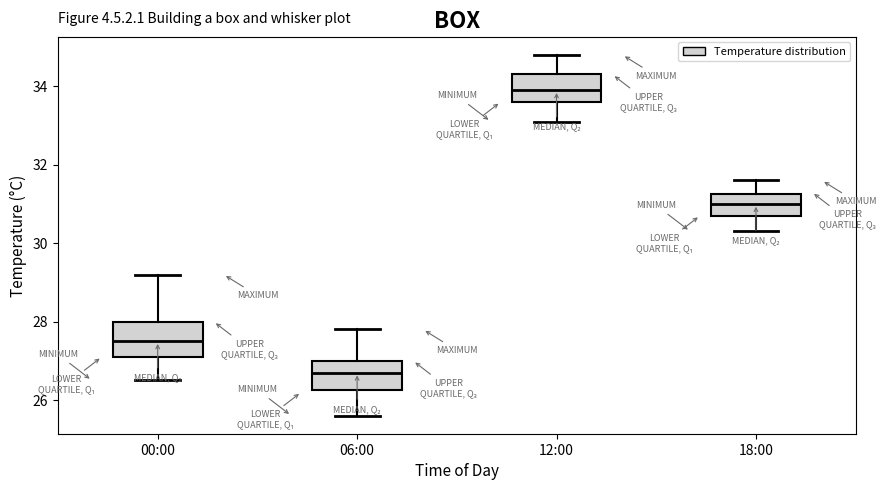

Reading left to right, transcribe this box plot: for each box, give where its median line is, the range the box spans, and where its two whiskers end, as read against the y-axis. The values are not printed on the chart, so give them approximately, as read against the axis.

00:00: median 27.6, box 27.2 to 28.0, whiskers 26.6 to 29.2
06:00: median 26.8, box 26.2 to 27.0, whiskers 25.6 to 27.8
12:00: median 34.0, box 33.6 to 34.4, whiskers 33.2 to 34.8
18:00: median 31.0, box 30.8 to 31.2, whiskers 30.4 to 31.6